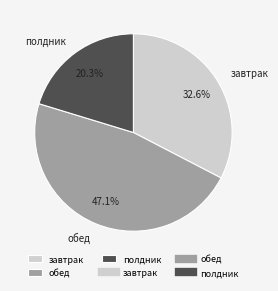

The полдник slice represents 27% of the pie. True or false?

False